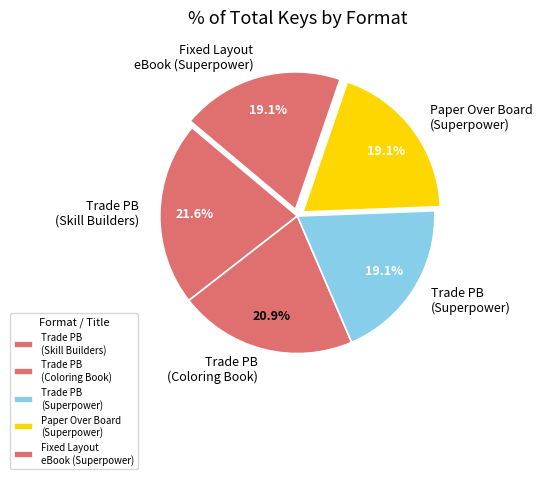

Which slice is the largest?

Trade PB (Skill Builders)